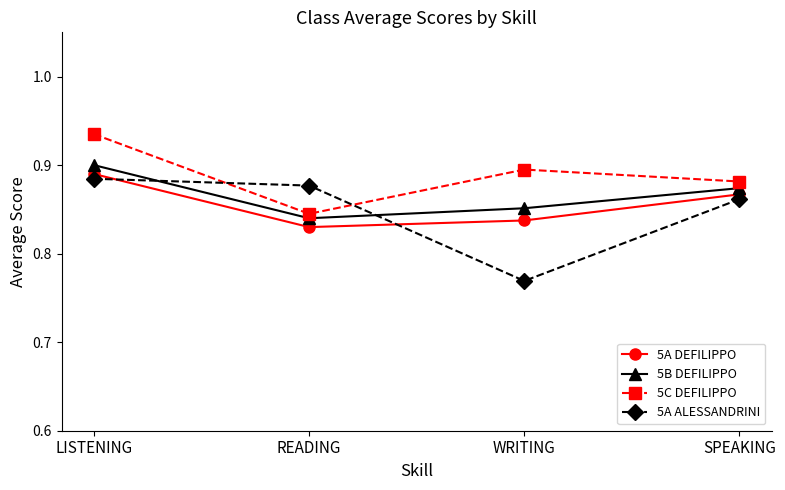

What are all the series names shown in the legend?

5A DEFILIPPO, 5B DEFILIPPO, 5C DEFILIPPO, 5A ALESSANDRINI